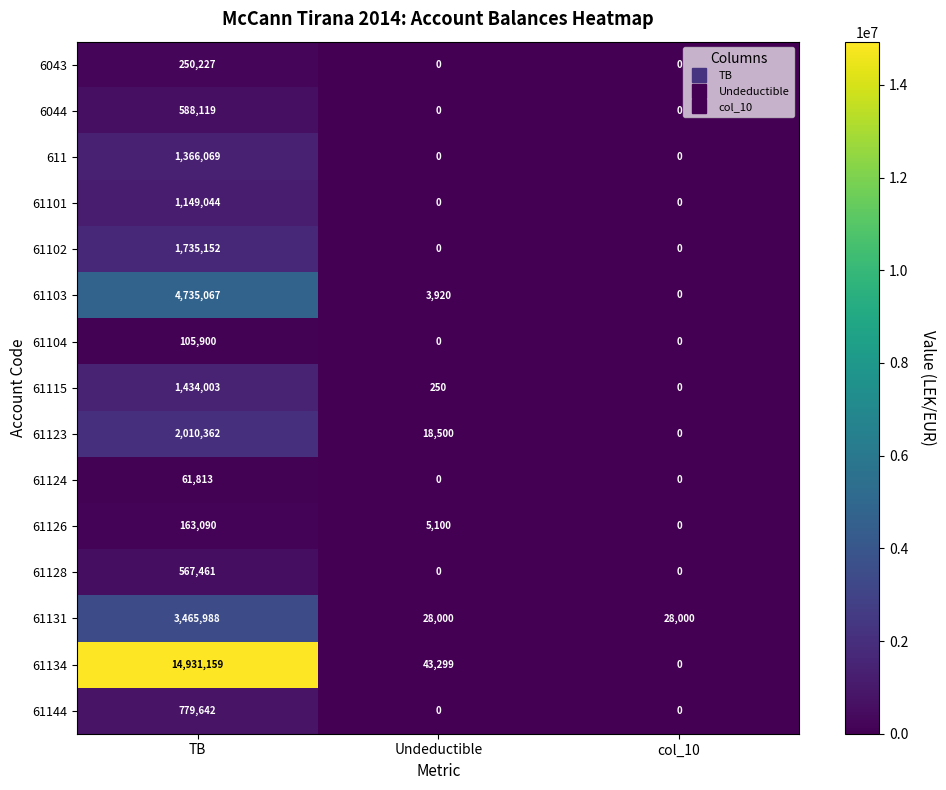

Which series has the largest range (max minus min)?

61134